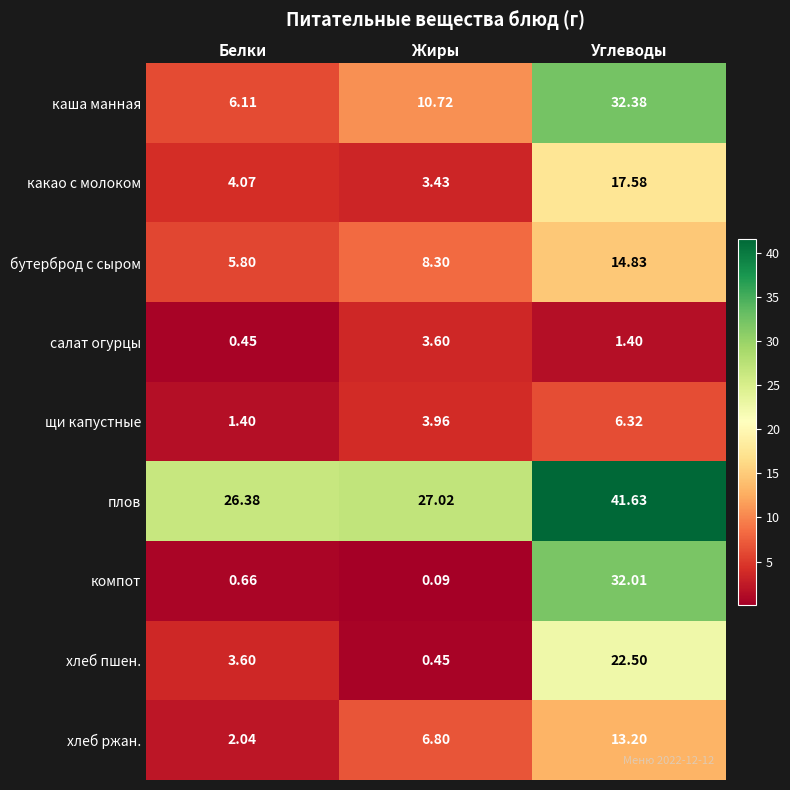

Rank the series at Жиры from lowest to highest value.

компот, хлеб пшен., какао с молоком, салат огурцы, щи капустные, хлеб ржан., бутерброд с сыром, каша манная, плов